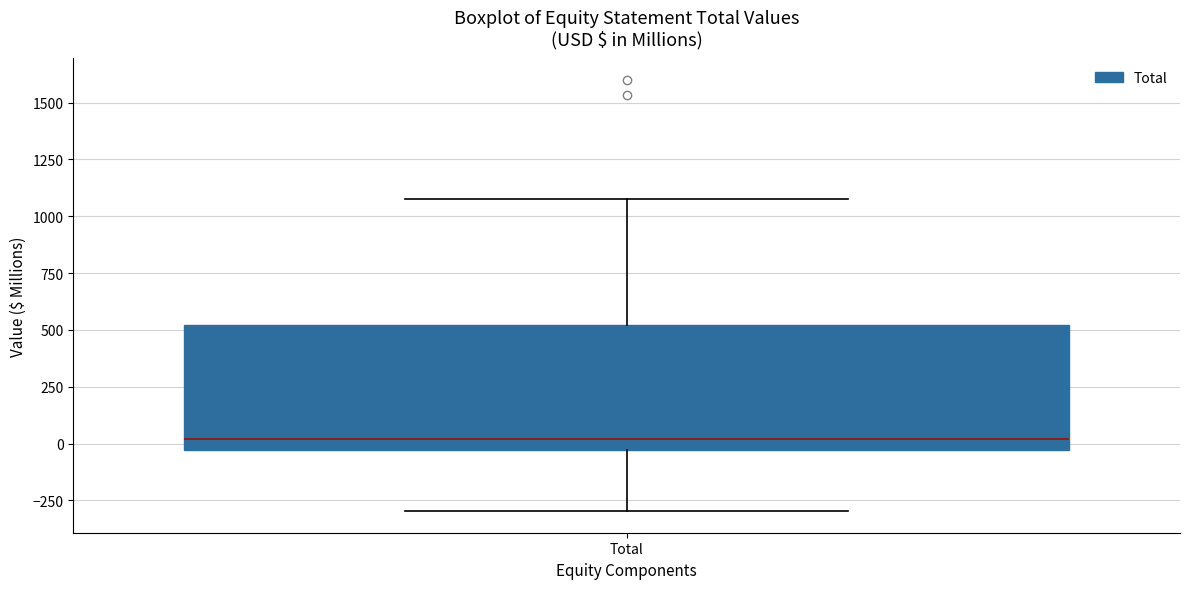

Where does the upper whisker of the box for Total end on the y-axis? The values are not printed on the chart, so give them approximately, as read against the axis.

1100